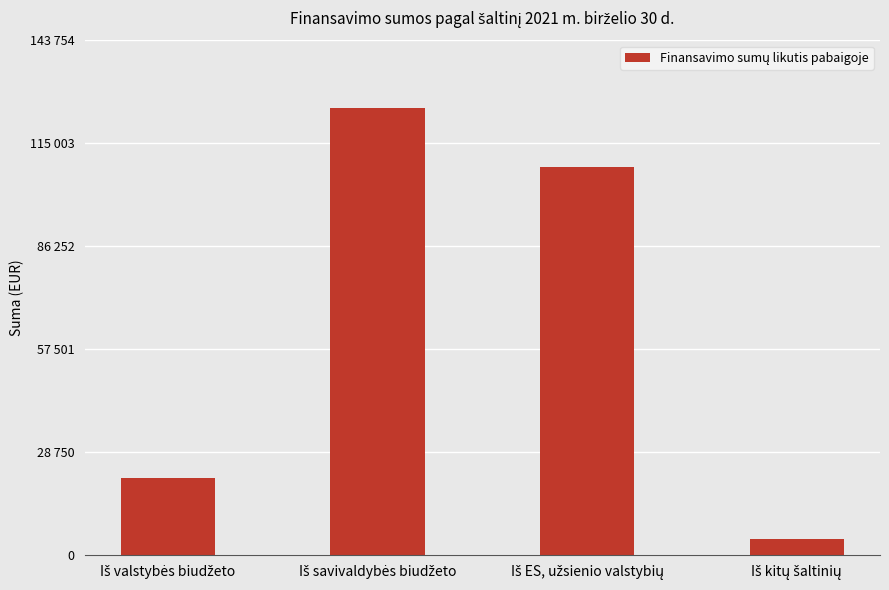

Which category has the highest value across all series?

Iš savivaldybės biudžeto